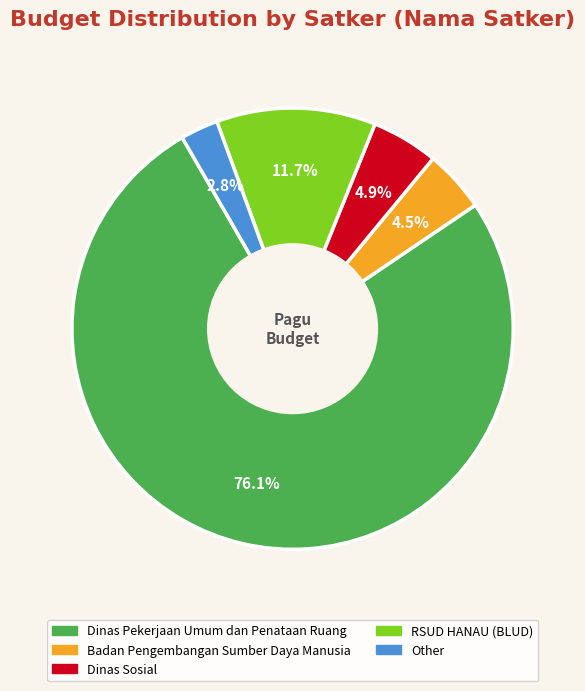

Which has a higher value, Dinas Pekerjaan Umum dan Penataan Ruang or RSUD HANAU (BLUD)?

Dinas Pekerjaan Umum dan Penataan Ruang